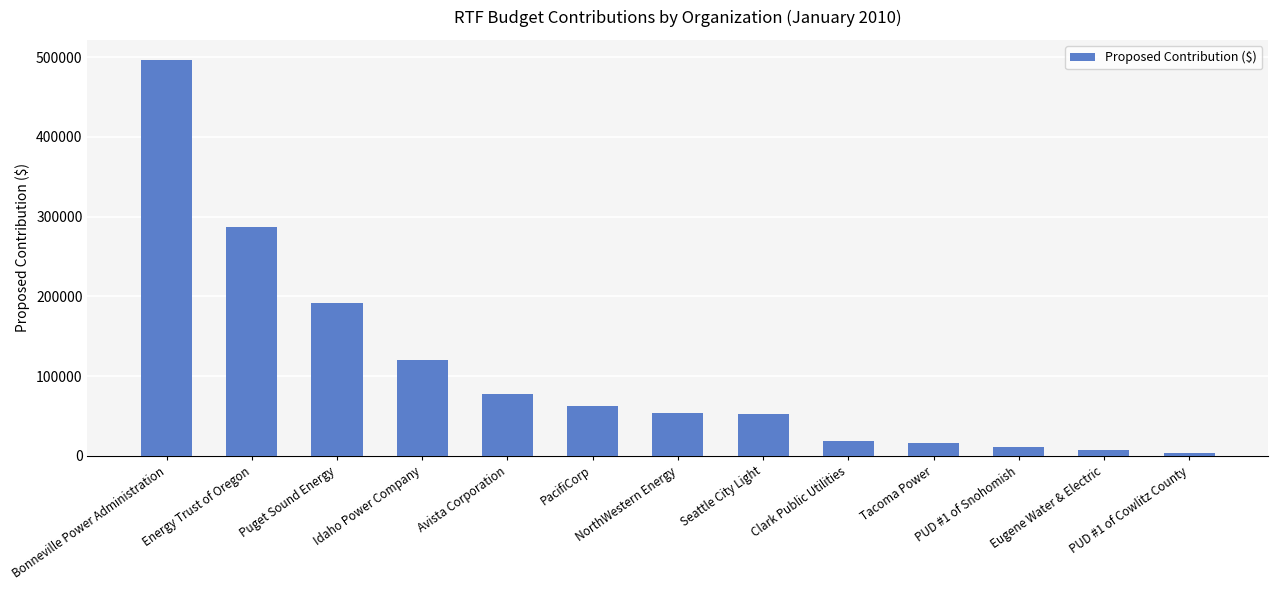

What is the sum of all values?

1400000